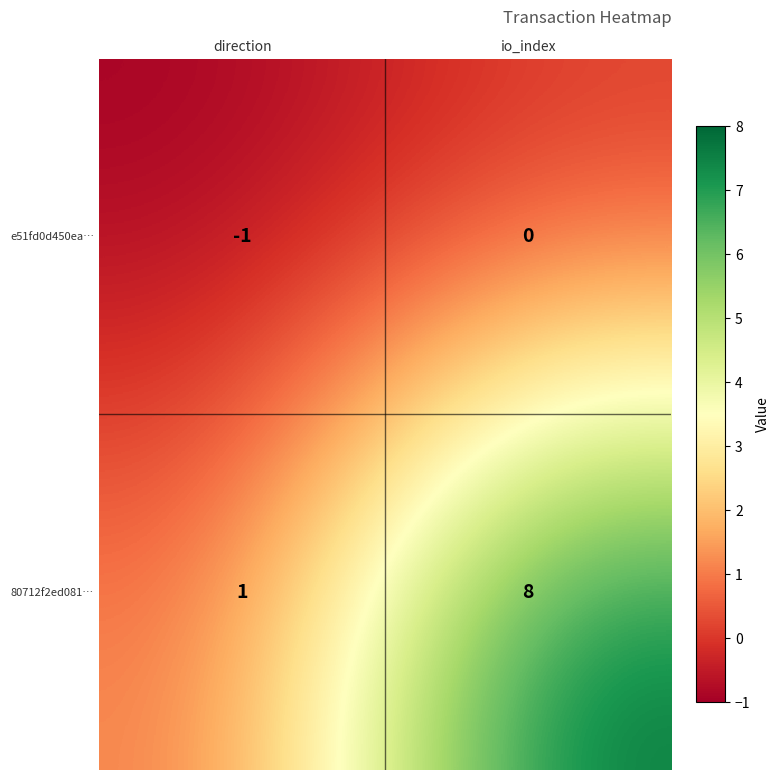

What is the sum of the 80712f2ed081… values at direction and io_index?

9